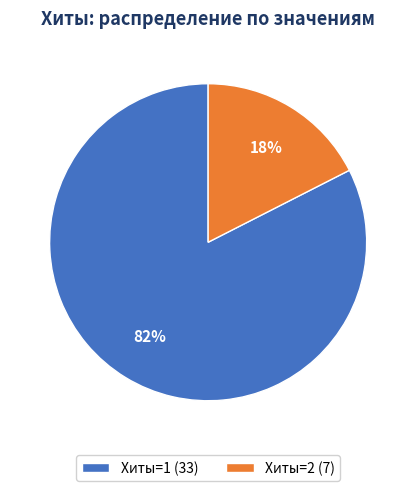

Which slice is the largest?

Хиты=1 (33)